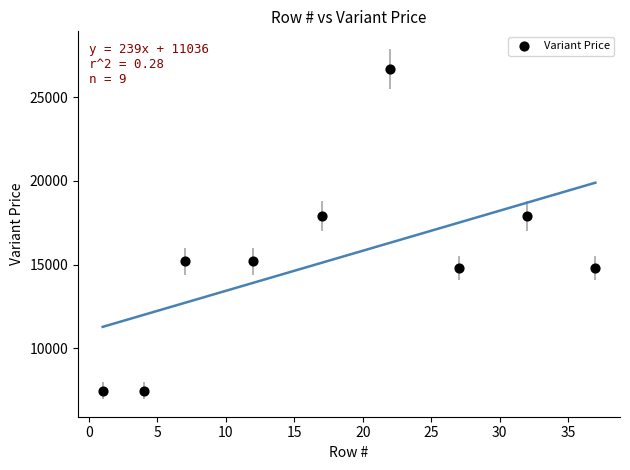

What is the range of Y values (max minus min)?

19250